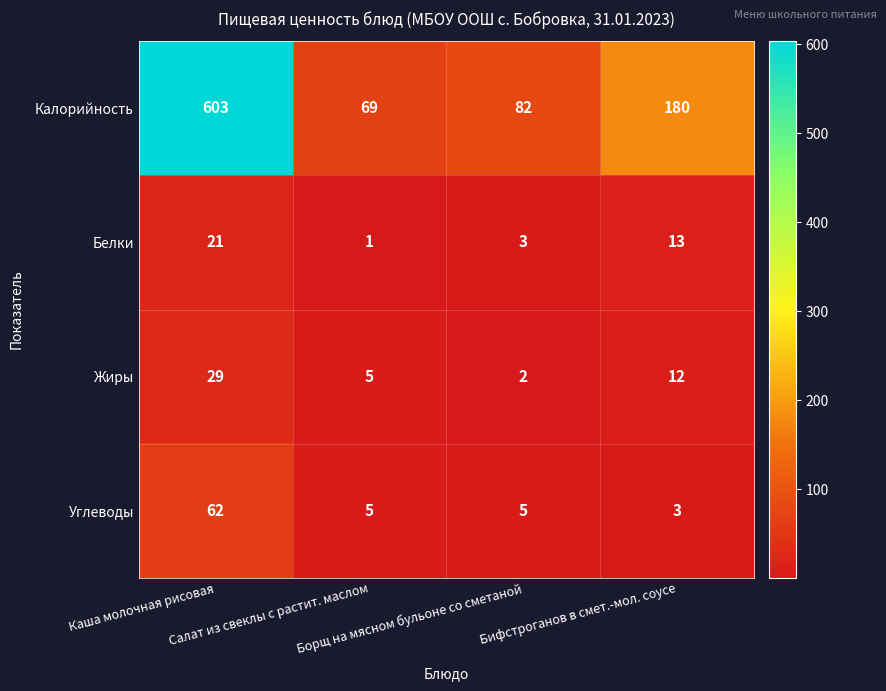

Count the Жиры values in the range 5 to 29.

3